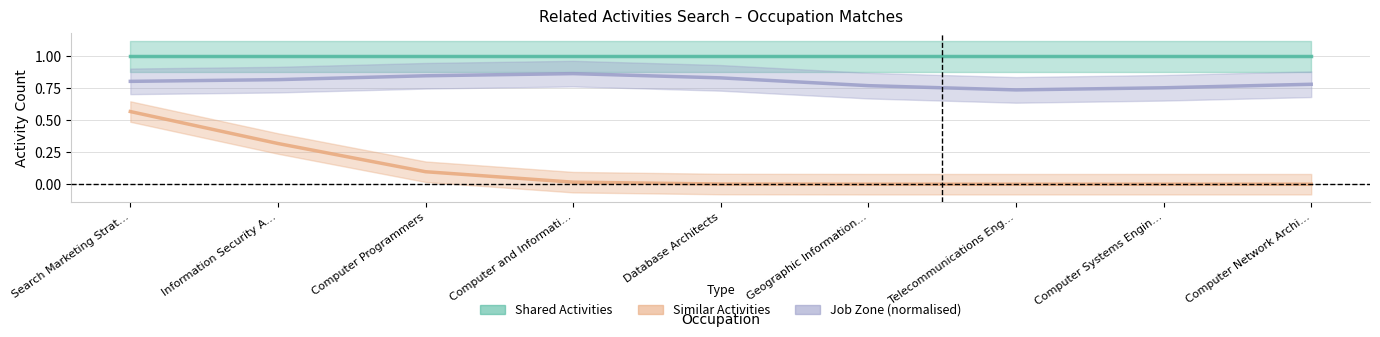

What is the sum of the Similar Activities values at Computer and Informati… and Information Security A…?

0.3